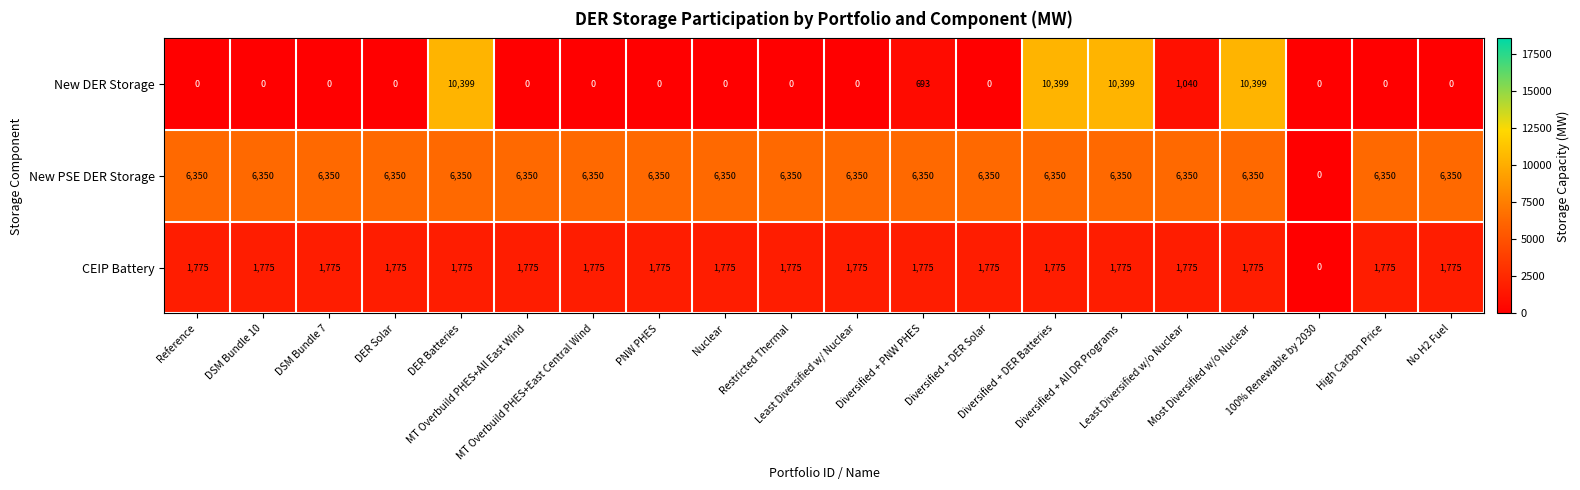

Which series has the widest spread of values?

New DER Storage